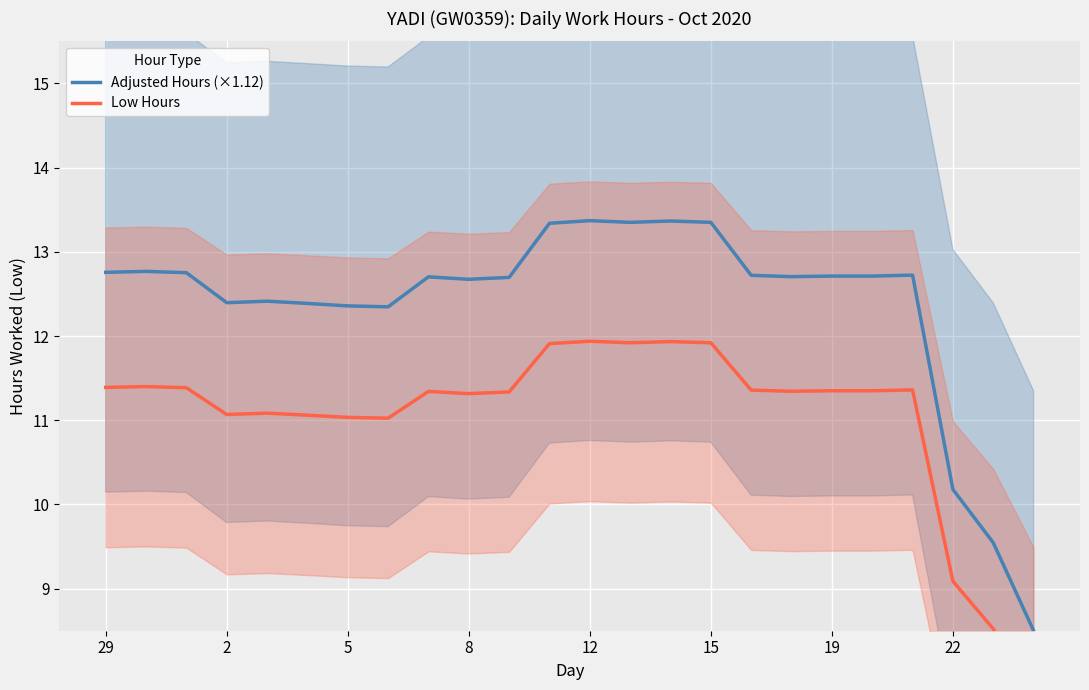

Which series has the widest spread of values?

Adjusted Hours (×1.12)